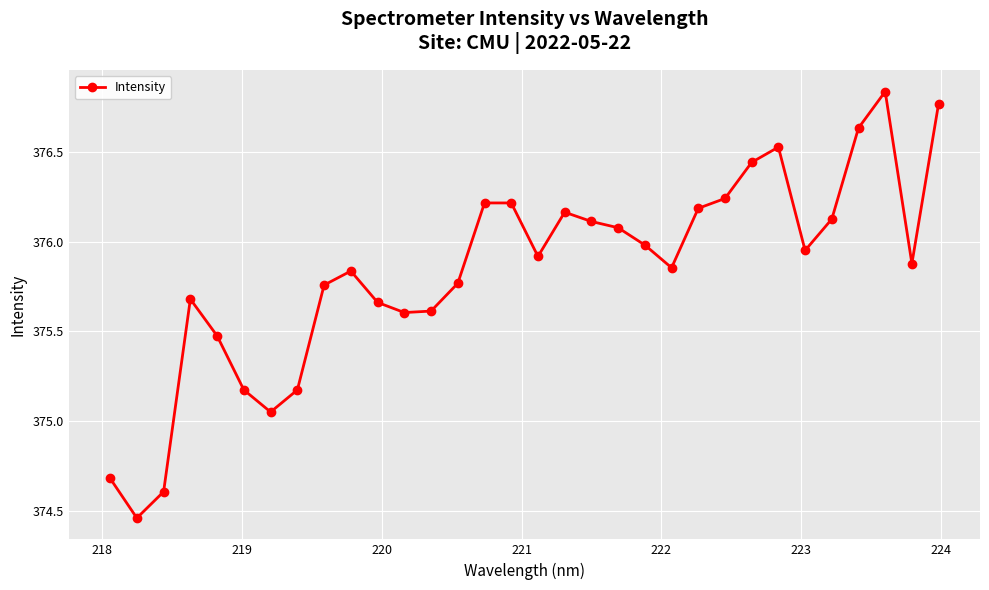

True or false: the data has more than 0 interior local peaks.

True